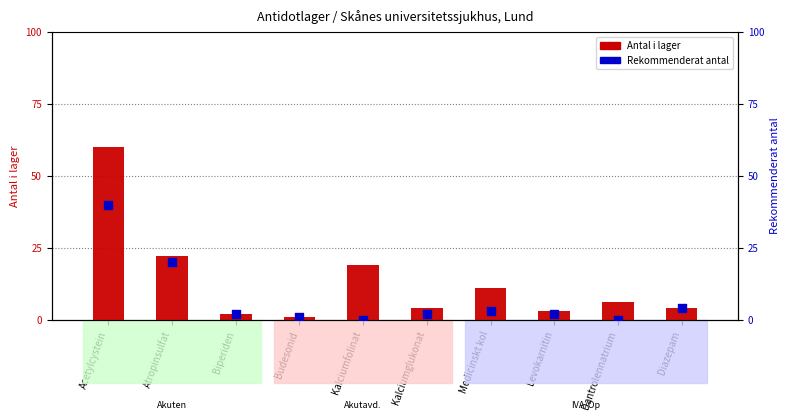

Which series has the largest total across all categories?

Antal i lager